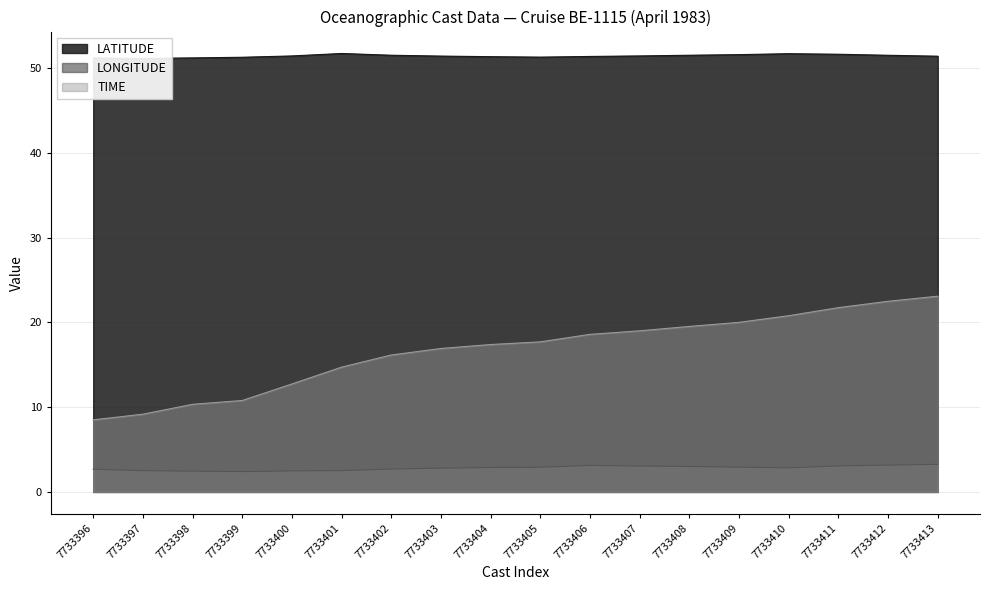

Between 7733401 and 7733403, which series saw the biggest shift?

TIME